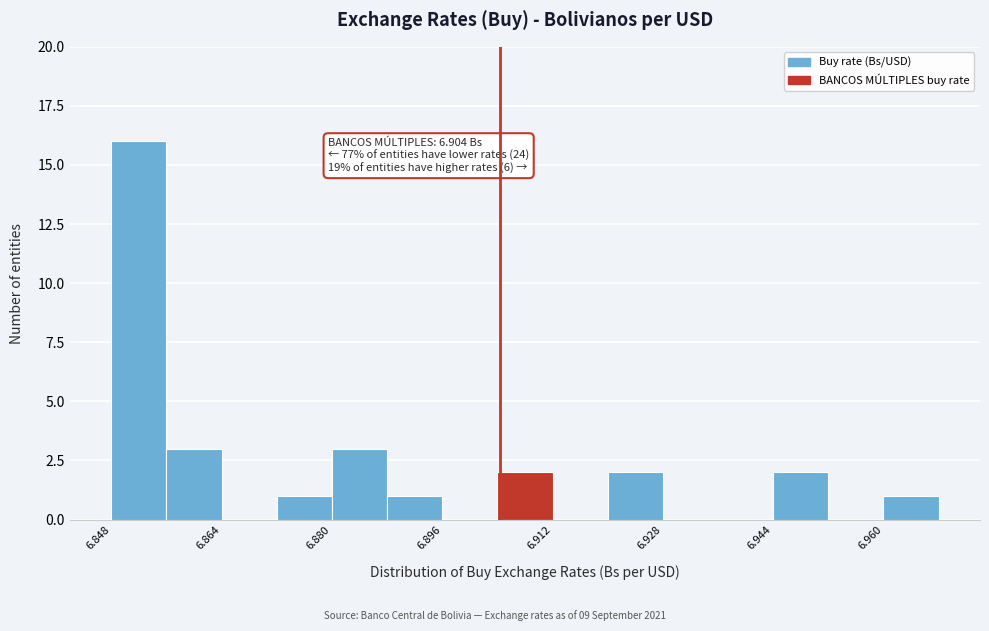

Which range on the x-axis has the tallest bar?

6.848 to 6.856